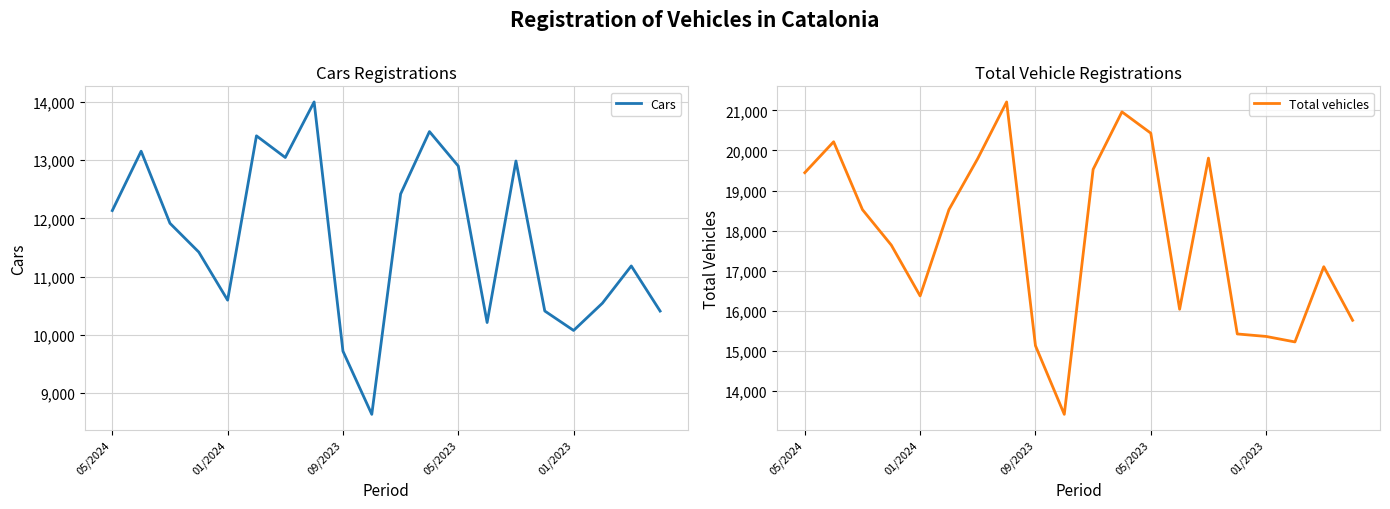

How many data points in Cars are less than 11918?

10